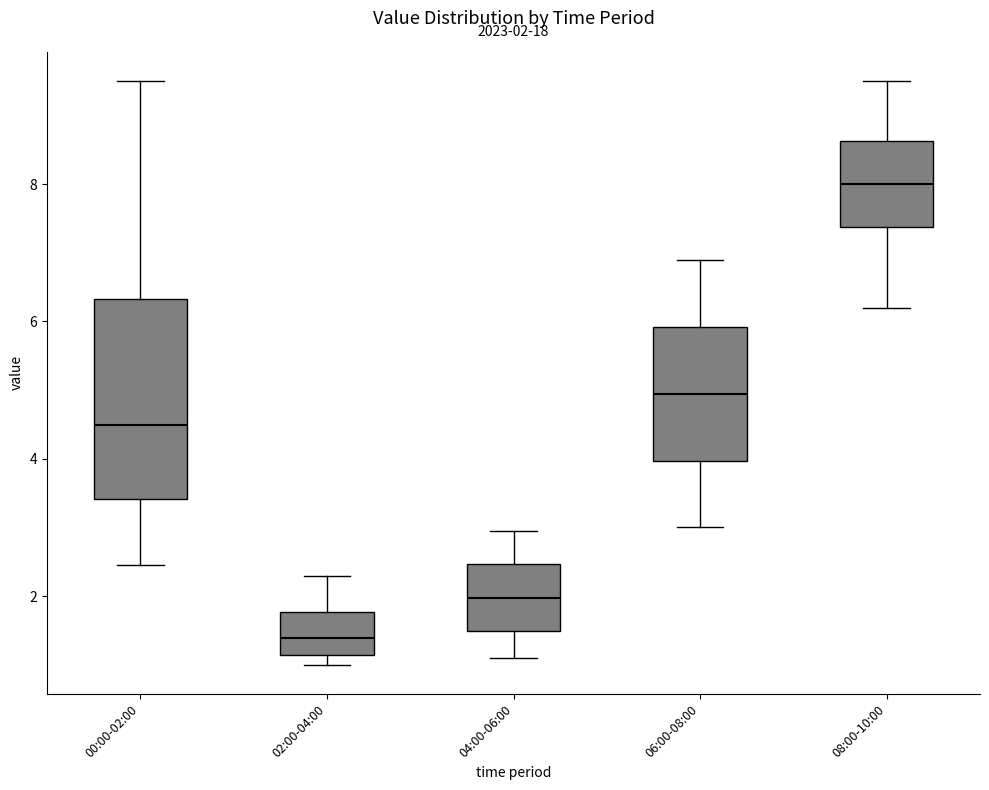

Which box is the tallest, from its lower edge to its upper edge?

00:00-02:00